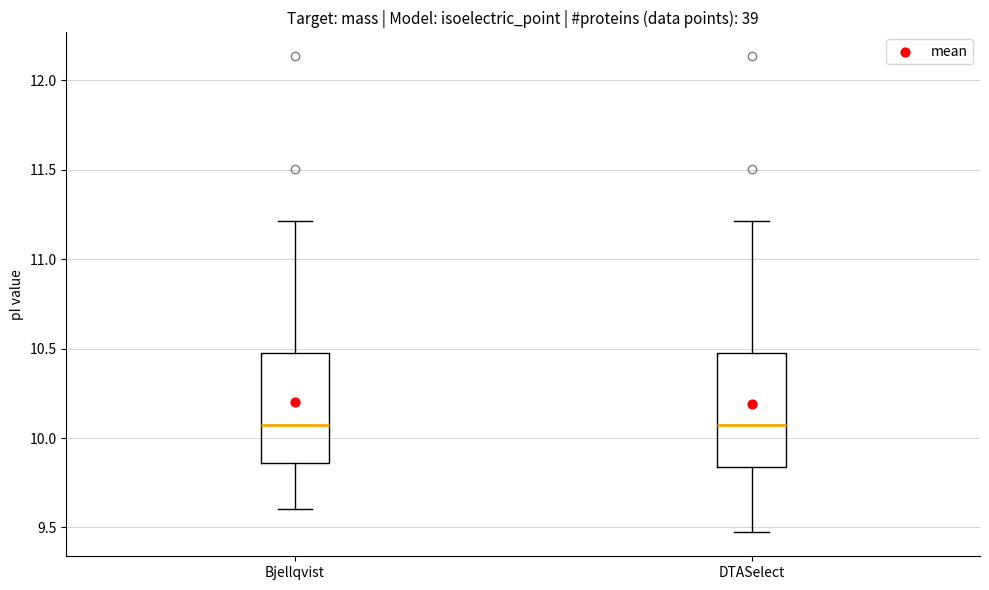

Reading left to right, read every box against the y-axis: the position of its median line, the range the box covers, and the ends of its whiskers. The values are not printed on the chart, so give them approximately, as read against the axis.

Bjellqvist: median 10.05, box 9.85 to 10.45, whiskers 9.60 to 11.20
DTASelect: median 10.05, box 9.85 to 10.45, whiskers 9.45 to 11.20